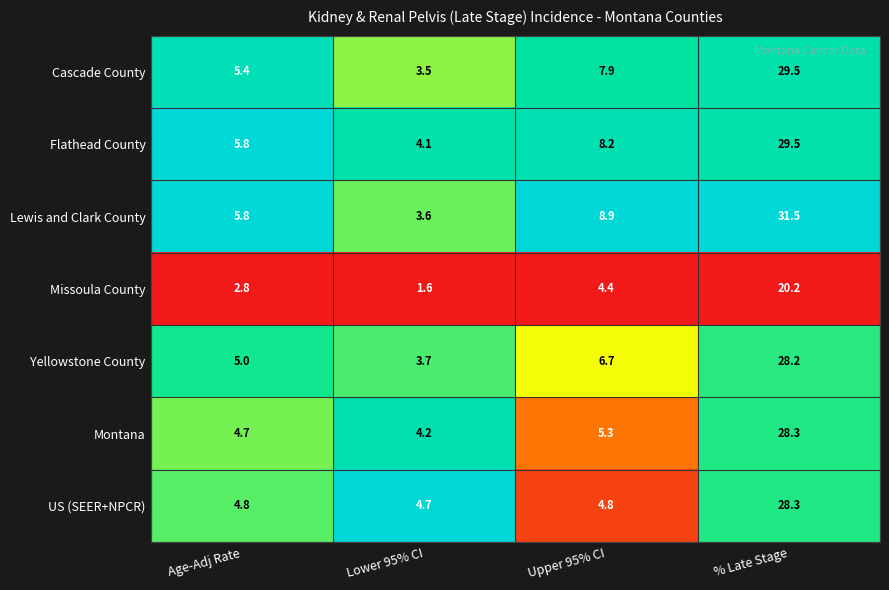

Rank the series at Lower 95% CI from highest to lowest value.

US (SEER+NPCR), Montana, Flathead County, Yellowstone County, Lewis and Clark County, Cascade County, Missoula County